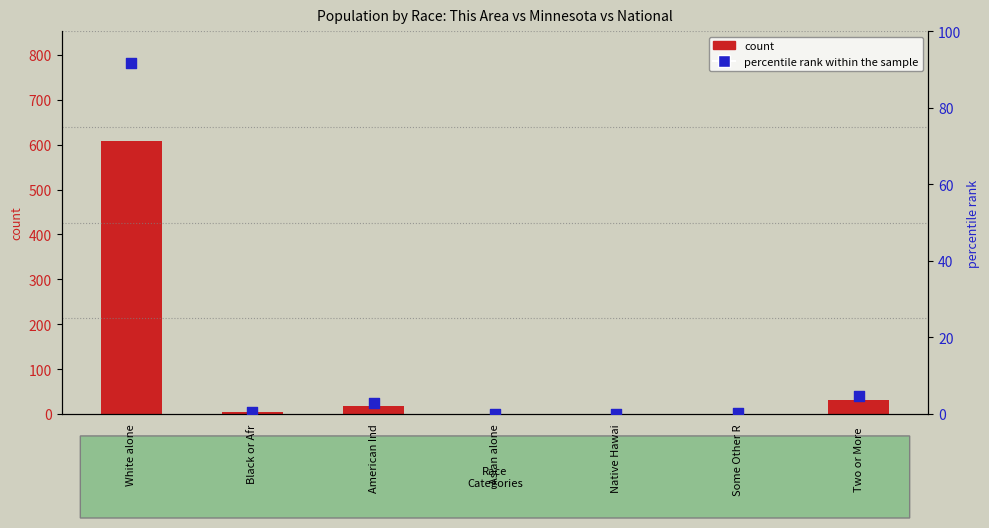

What is the total value across all series at Black or Afr?

4.6